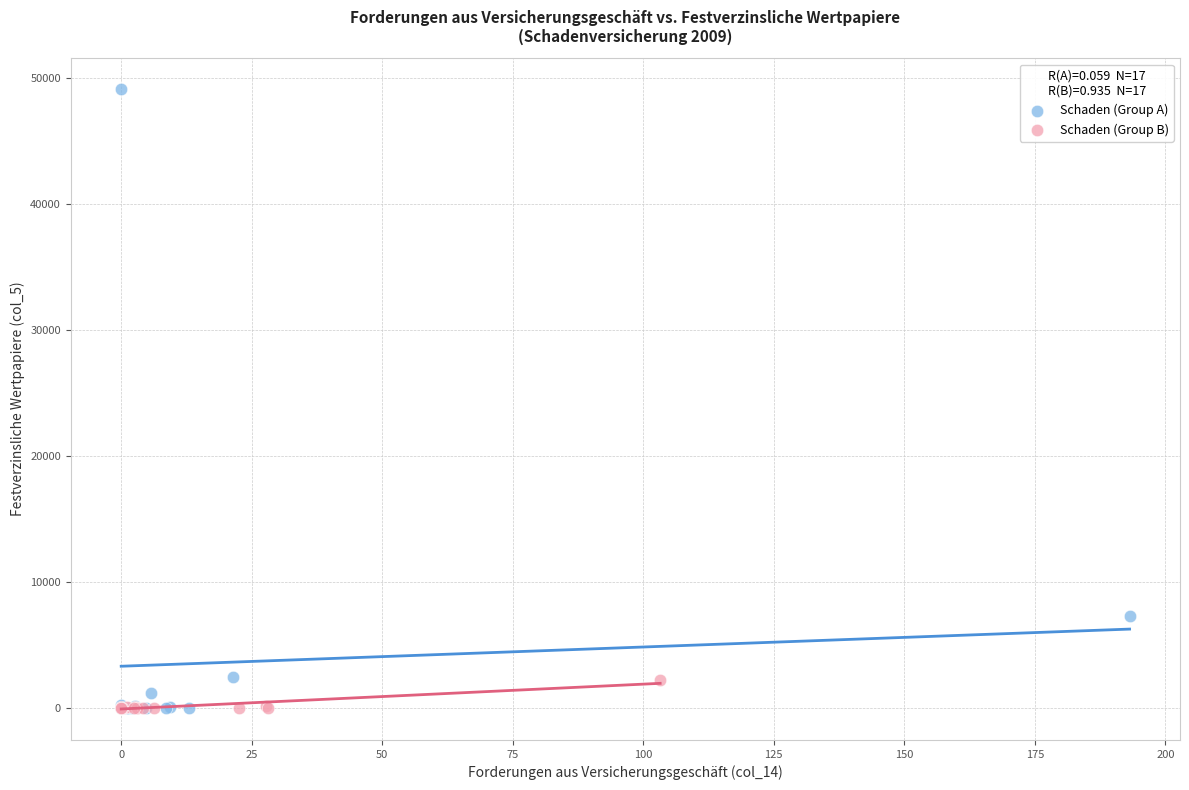

Which series has the widest spread of Y values?

Schaden (Group A)